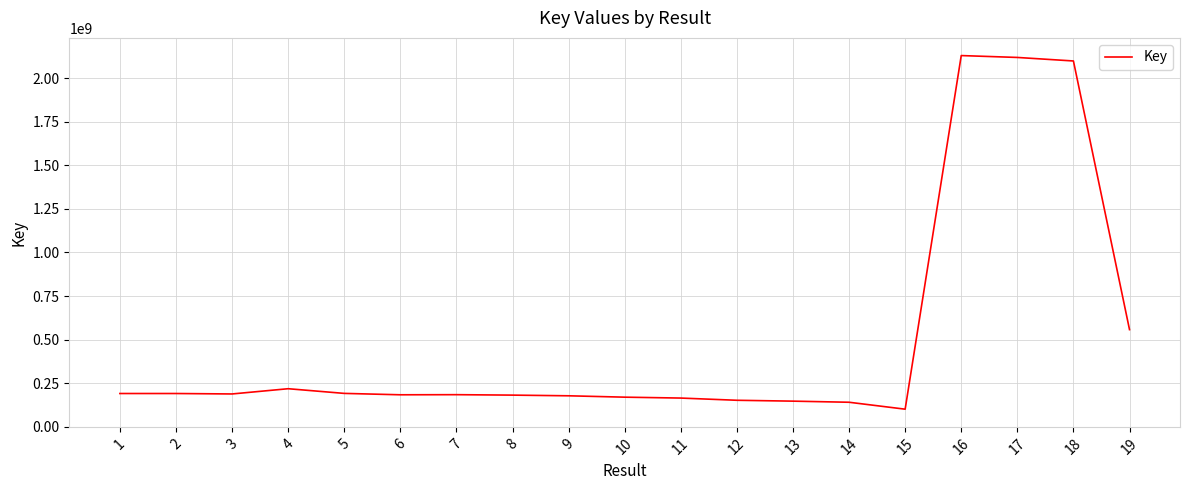

What value does the data have at 5?

191291401